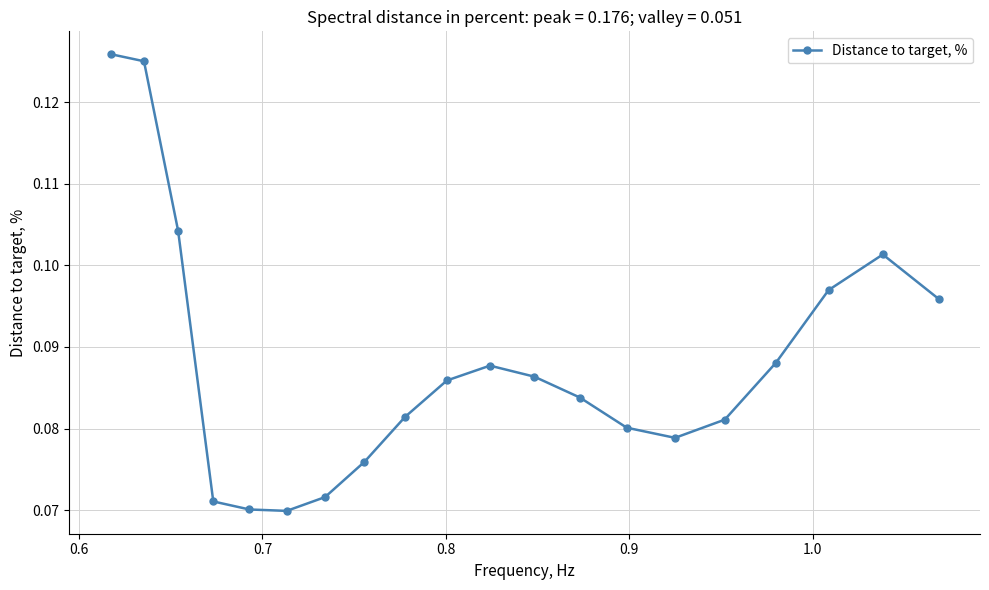

What is the sum of all values?

1.8